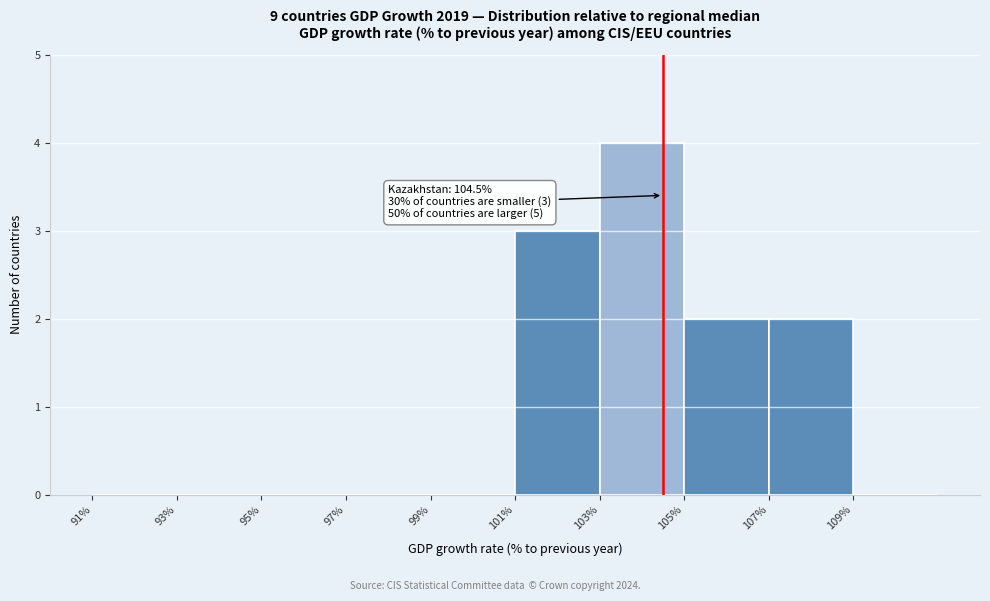

Which range on the x-axis has the tallest bar?

103 to 105